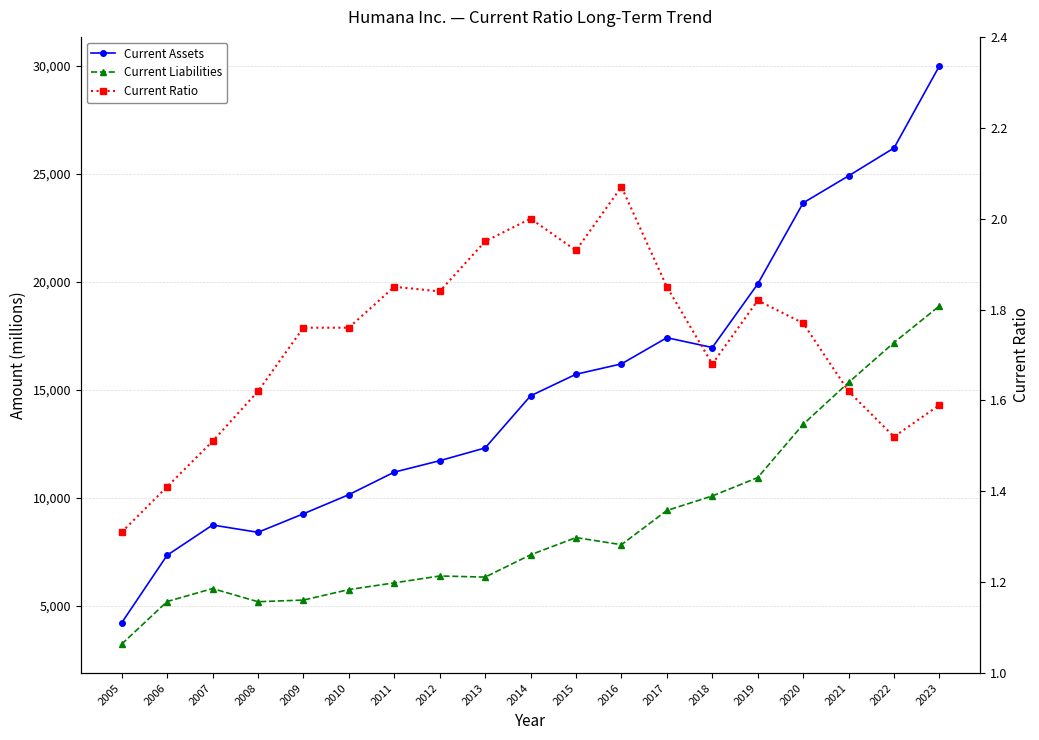

What is the value of the Current Assets point at the 10th from the left?

14712.0